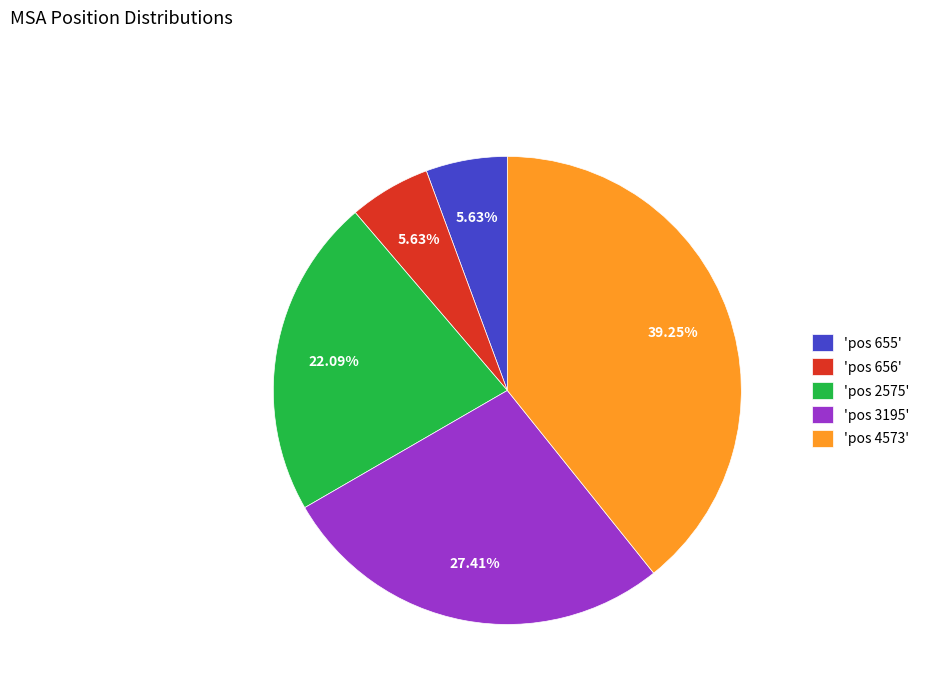

Between 'pos 655' and 'pos 4573', which is larger?

'pos 4573'